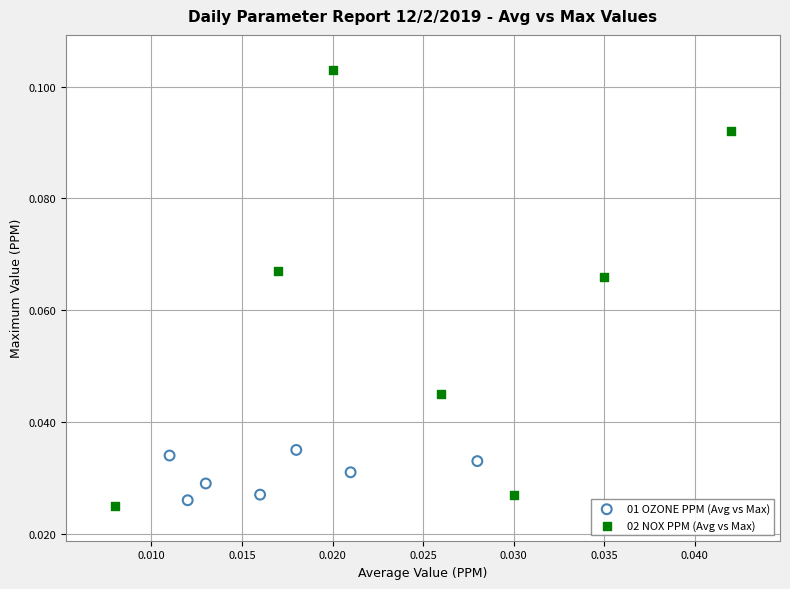

Which series reaches the minimum Y coordinate?

02 NOX PPM (Avg vs Max)